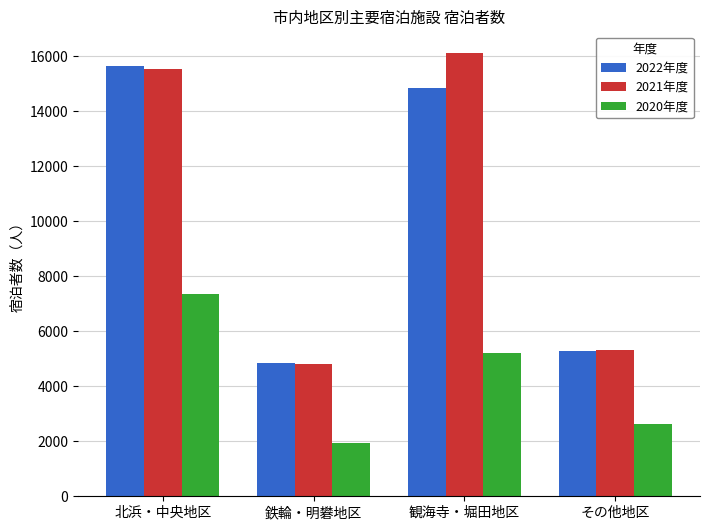

What is the minimum value for 2022年度?

4850